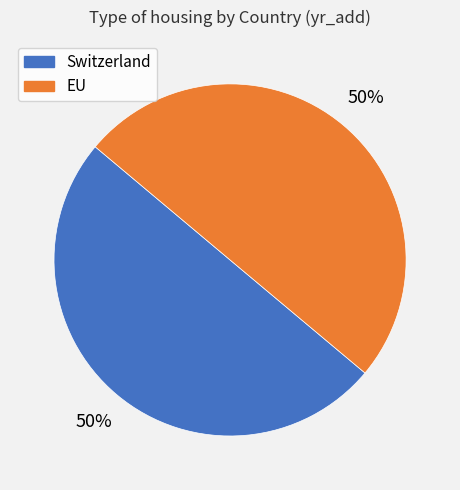

To the nearest percent, what is the combined percentage of EU and Switzerland?

100%